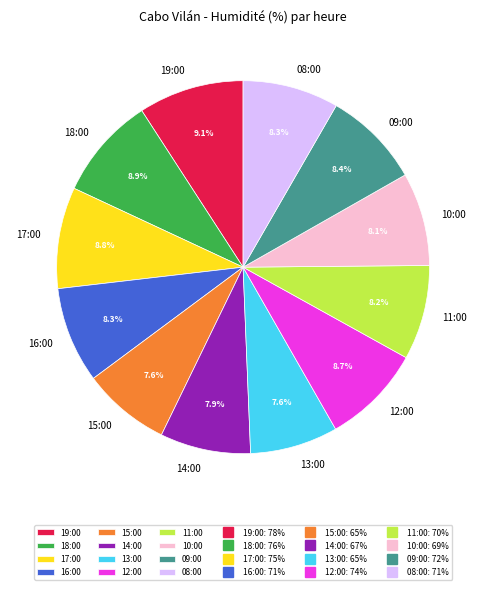

Is it true that 17:00 is 1% of the pie?

False